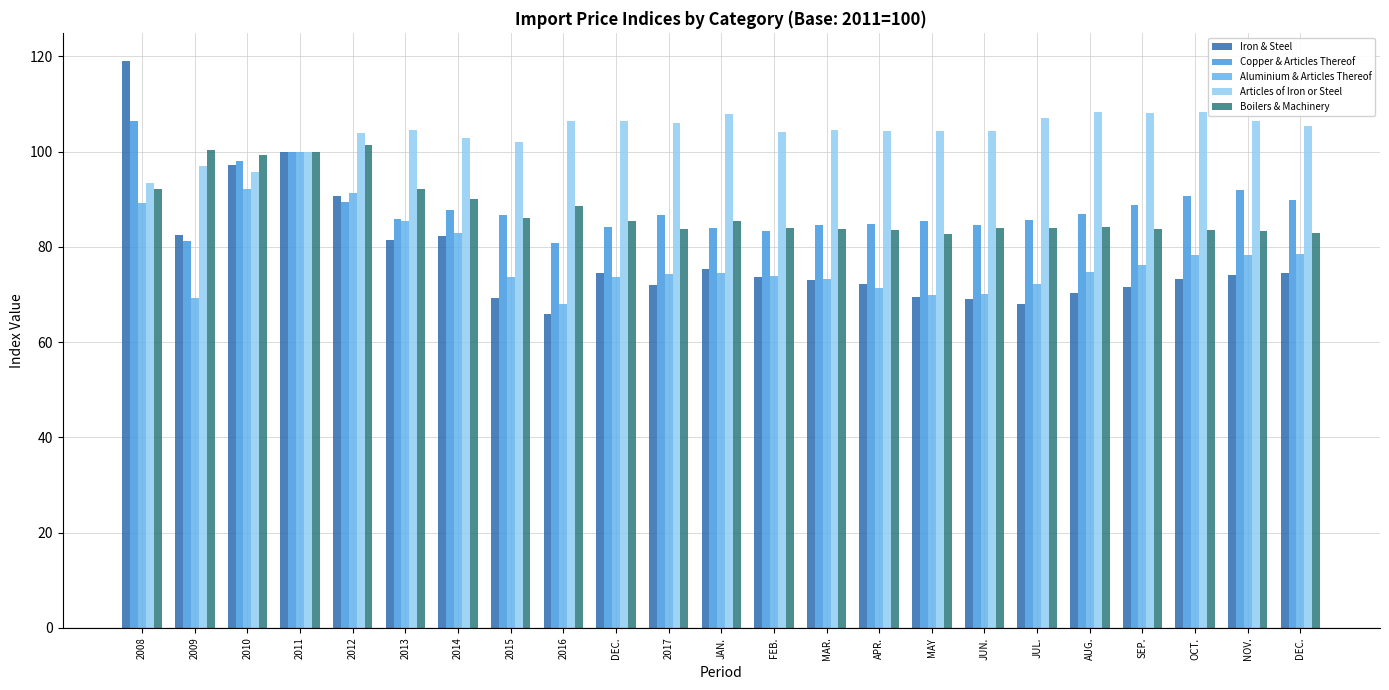

What is the average value of the Articles of Iron or Steel series?

103.9